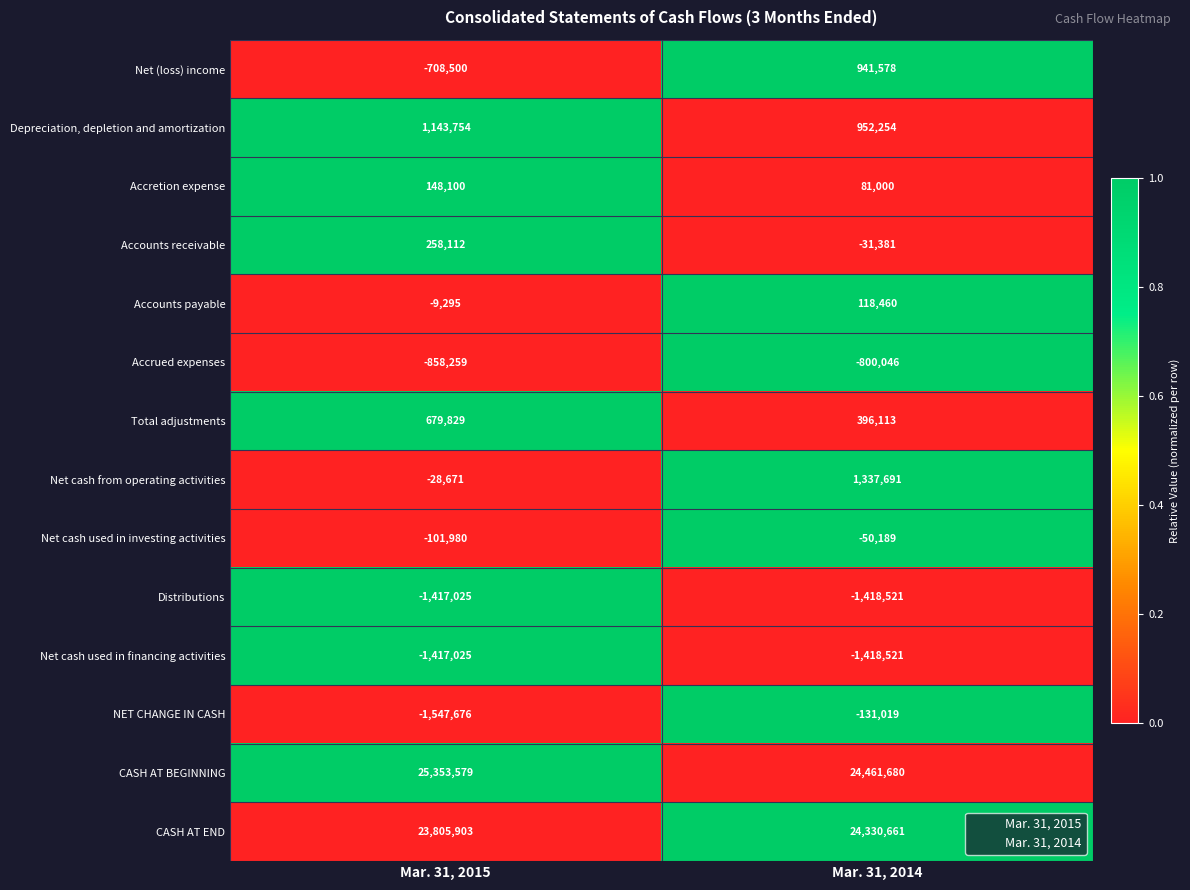

Which series has the largest total across all categories?

CASH AT BEGINNING